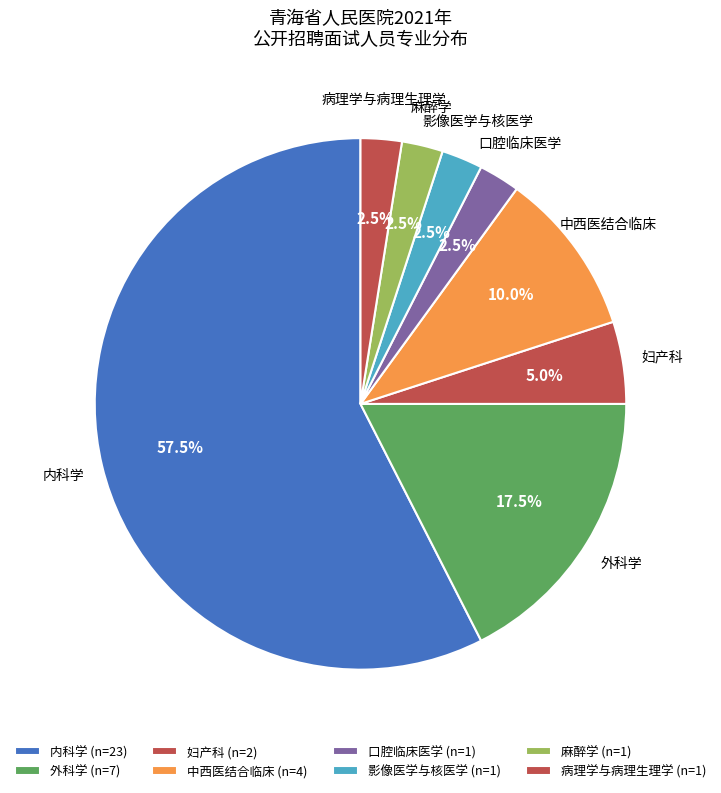

How many slices are in this pie chart?

8